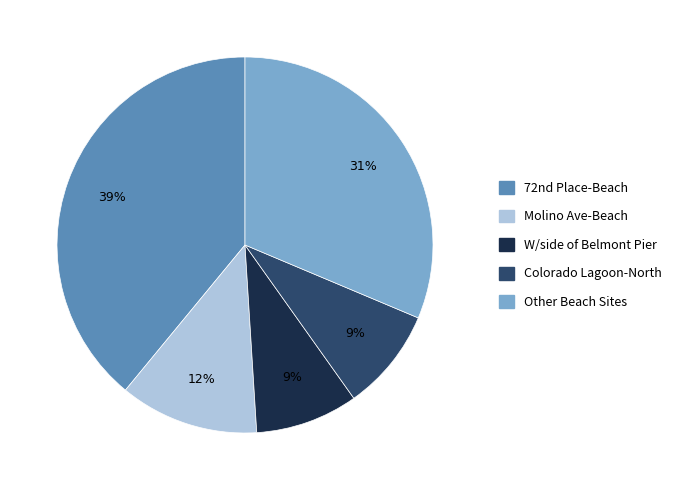

Does any single category account for the majority?

No